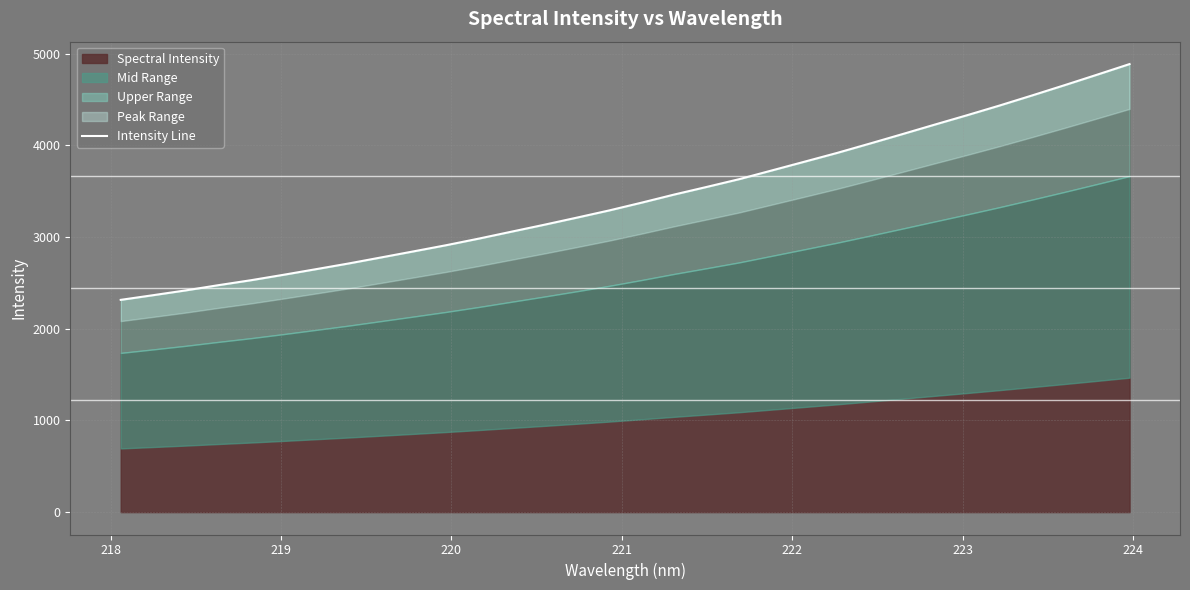

True or false: the data has more than 1 interior local peaks.

False